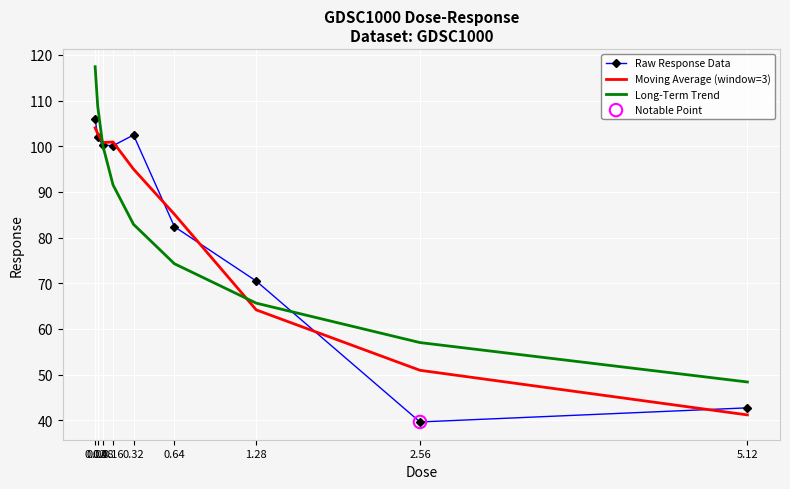

What is the lowest value of the Long-Term Trend series?

48.4